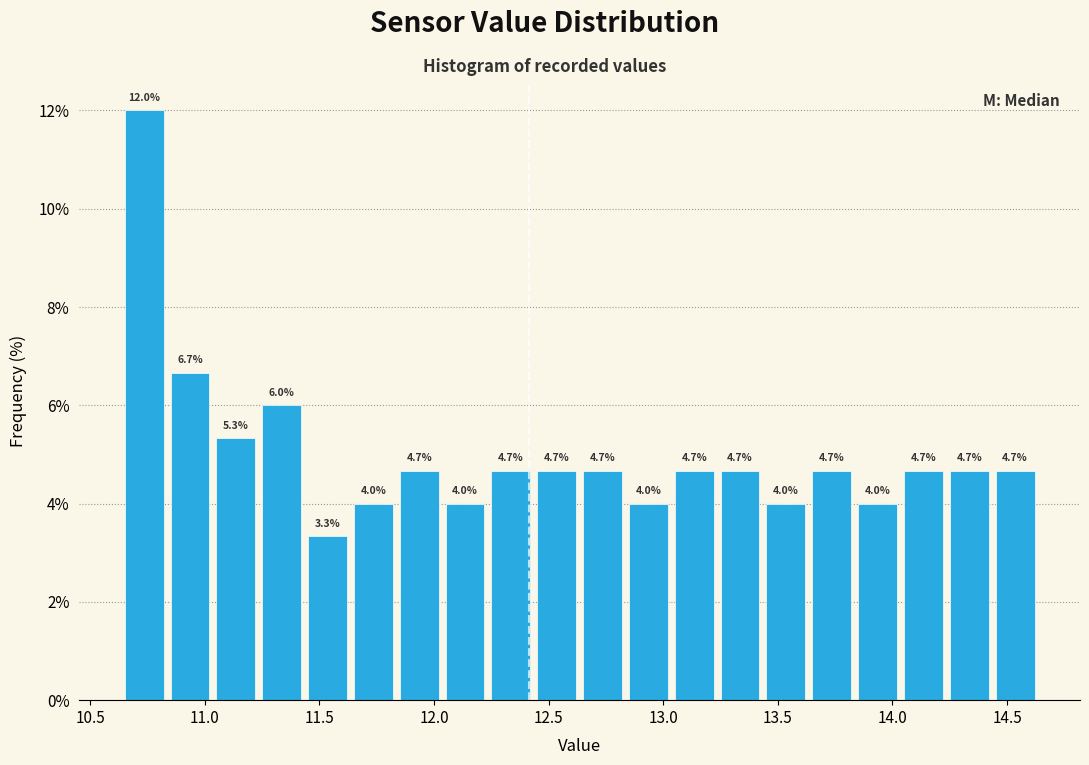

Over which range of the x-axis is the bar tallest?

10.65 to 10.85